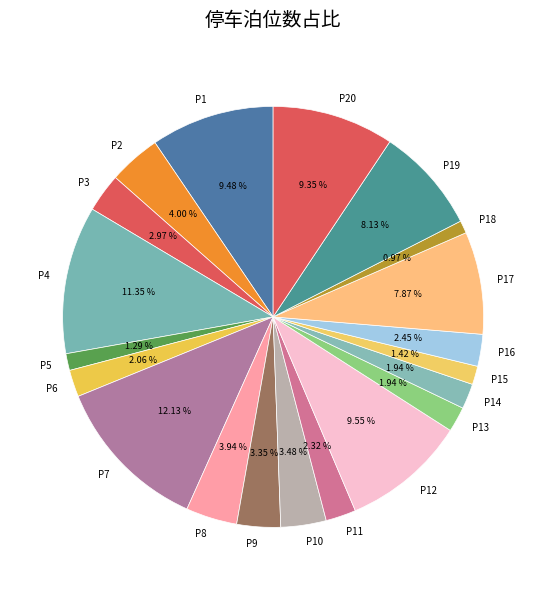

Is there a majority slice in this chart?

No